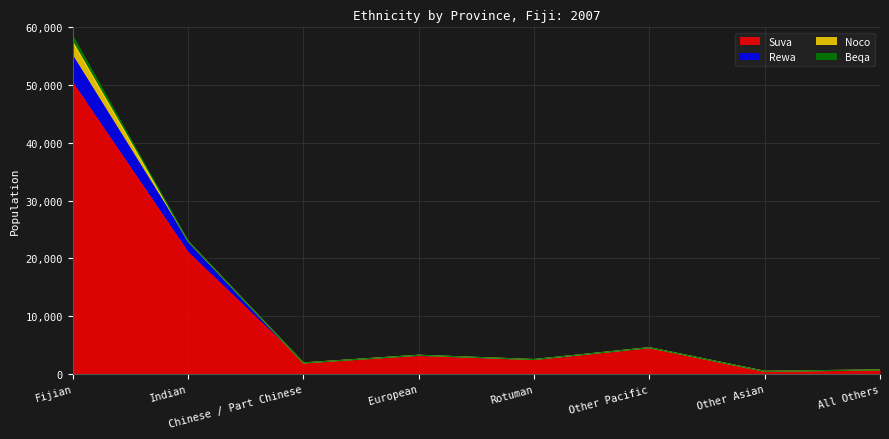

Which has a higher value, Chinese / Part Chinese or Fijian?

Fijian